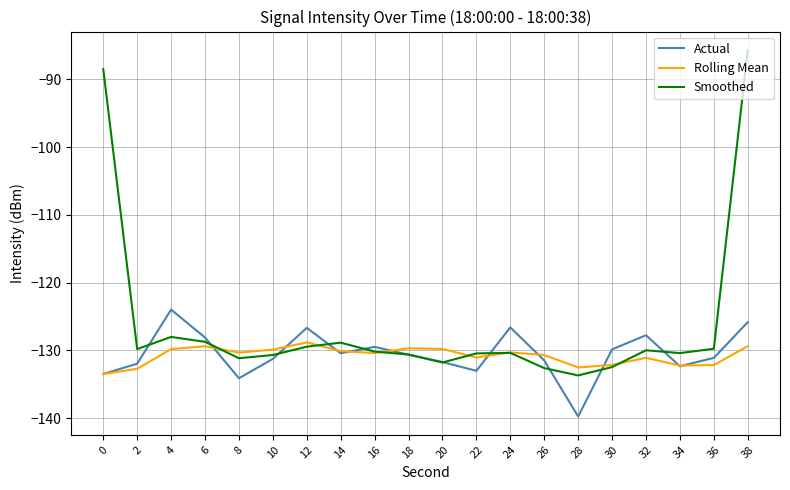

What is the spread (max minus min) of values at 26?

1.9